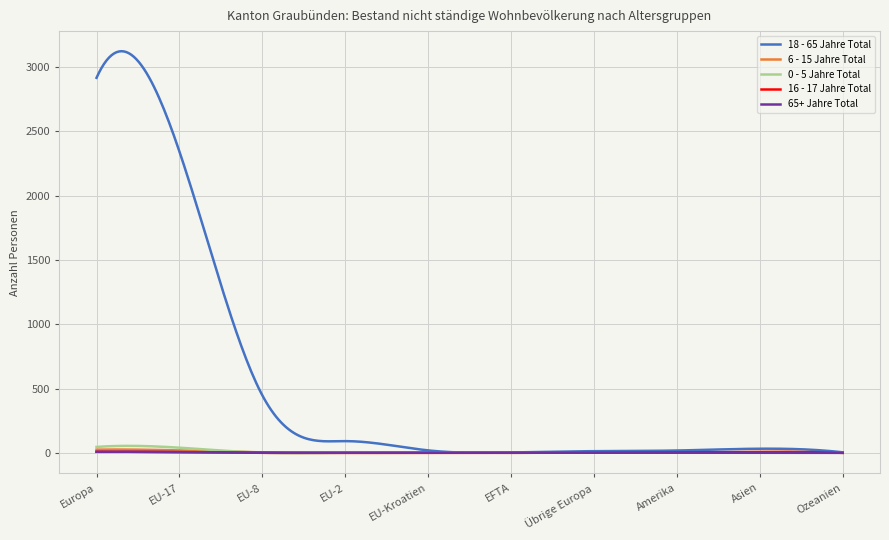

How many categories are shown in the chart?

300